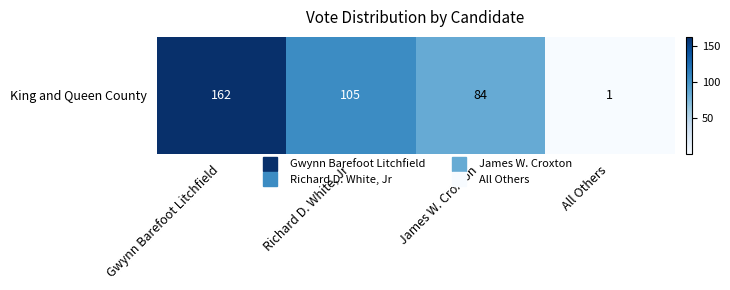

Is it true that the value at Richard D. White, Jr is 105?

True